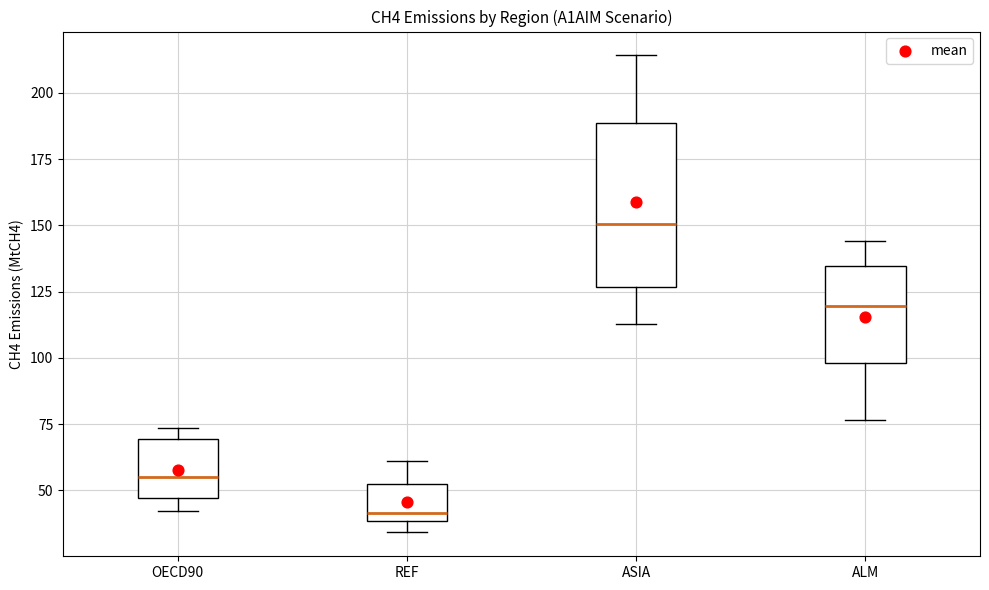

Which box's median line is the highest?

ASIA